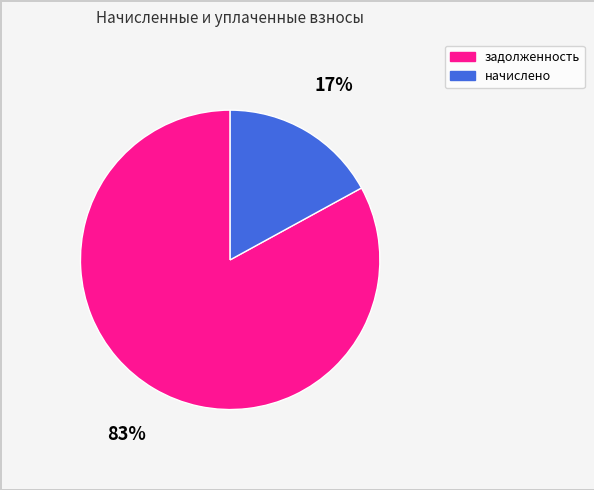

What is the largest slice in the pie chart?

задолженность